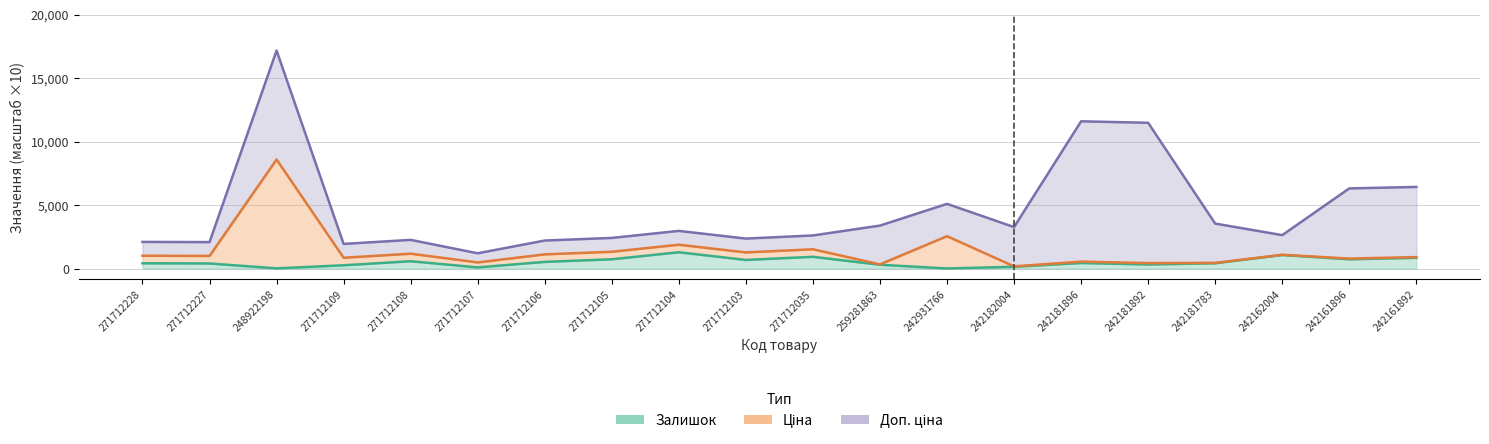

How many values in the Залишок series exceed 43?

10